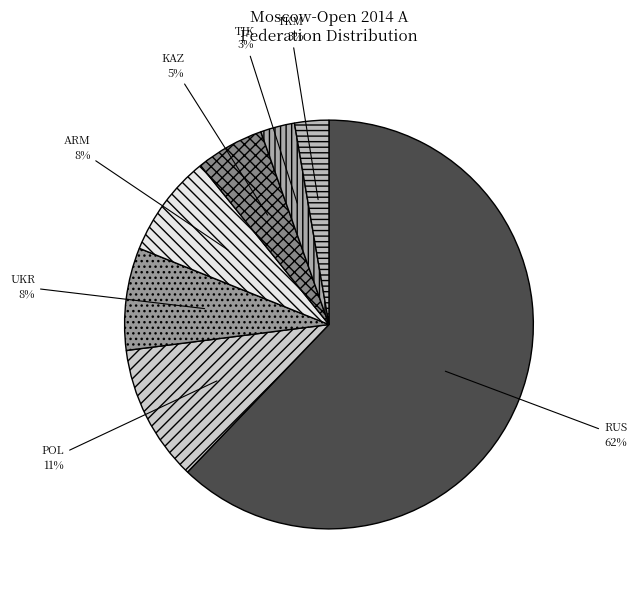

Between RUS and UKR, which is larger?

RUS